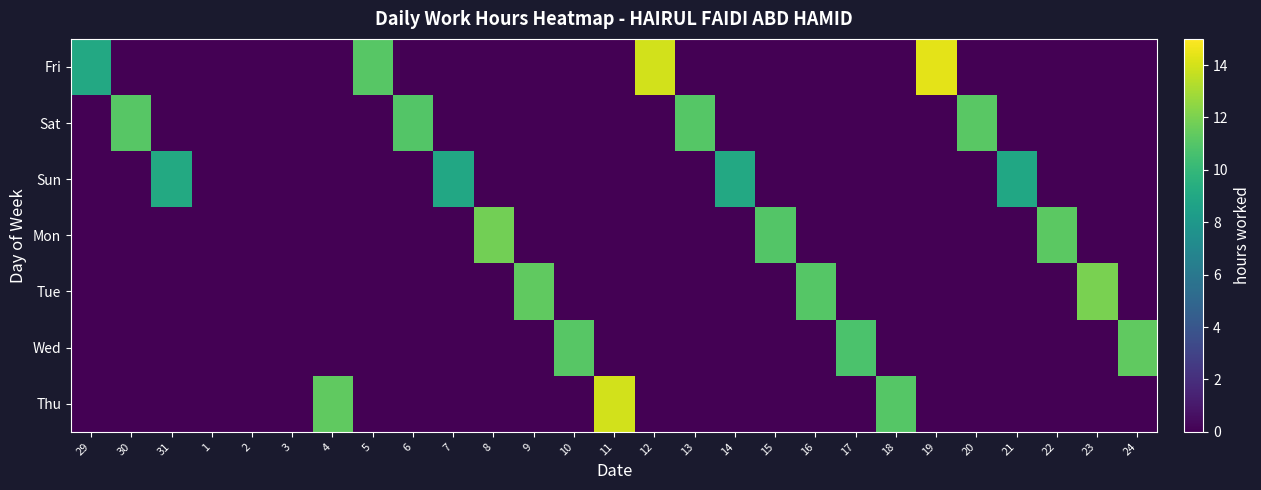

What is the total value across all series at 9?

11.4